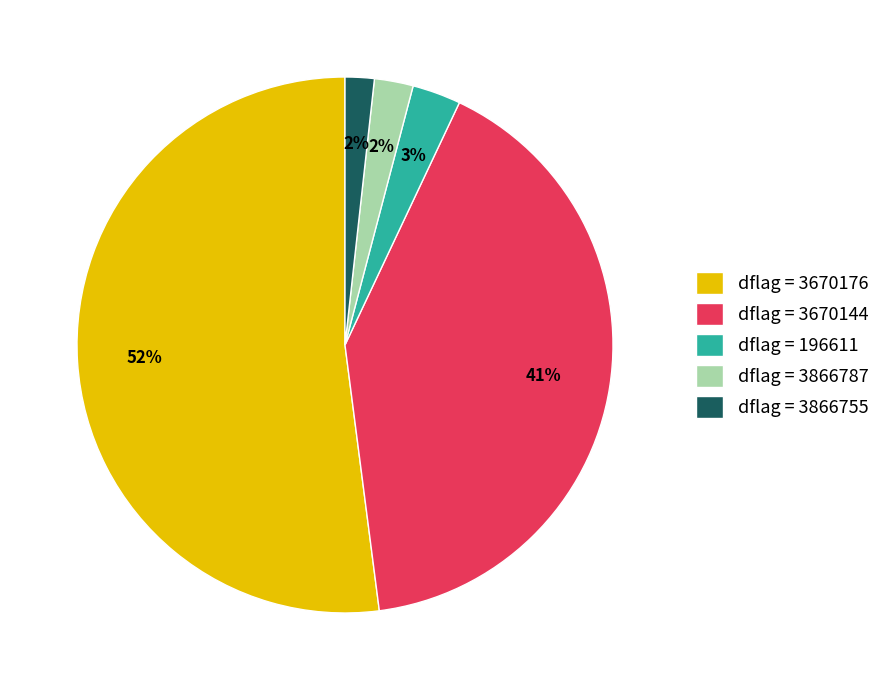

Count the number of slices in the pie.

5